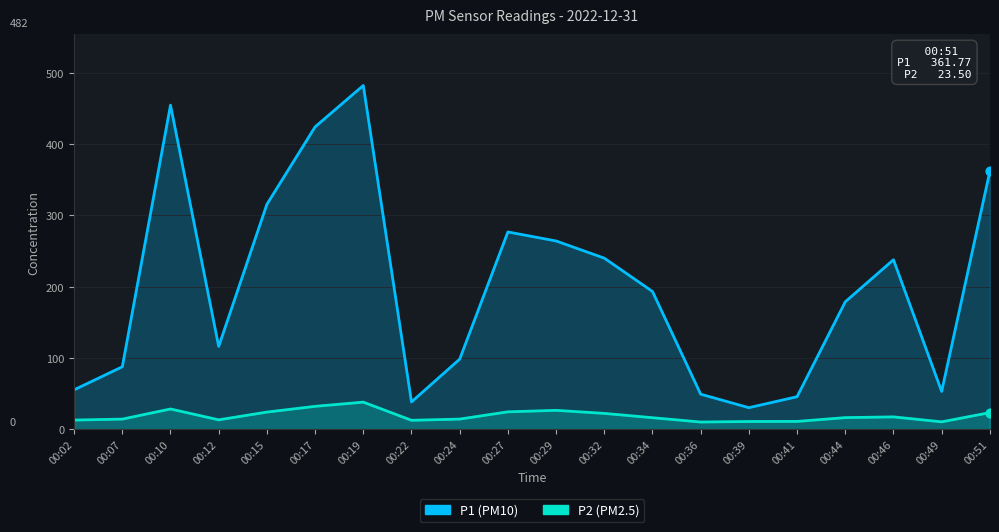

Which series contains the highest Y value?

P1